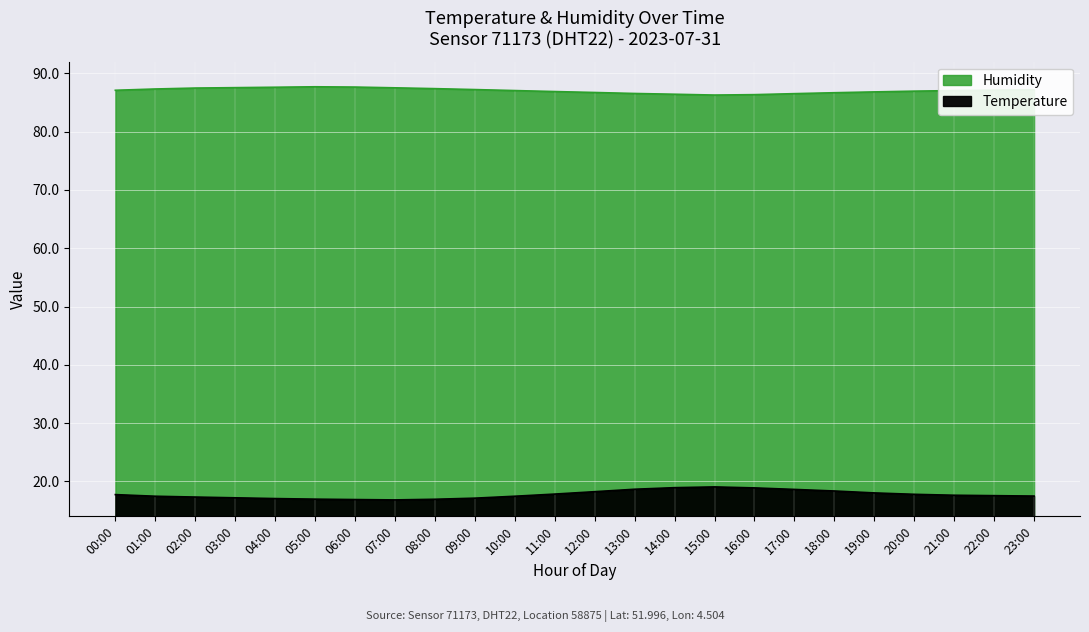

True or false: Temperature and Humidity cross at least once.

False